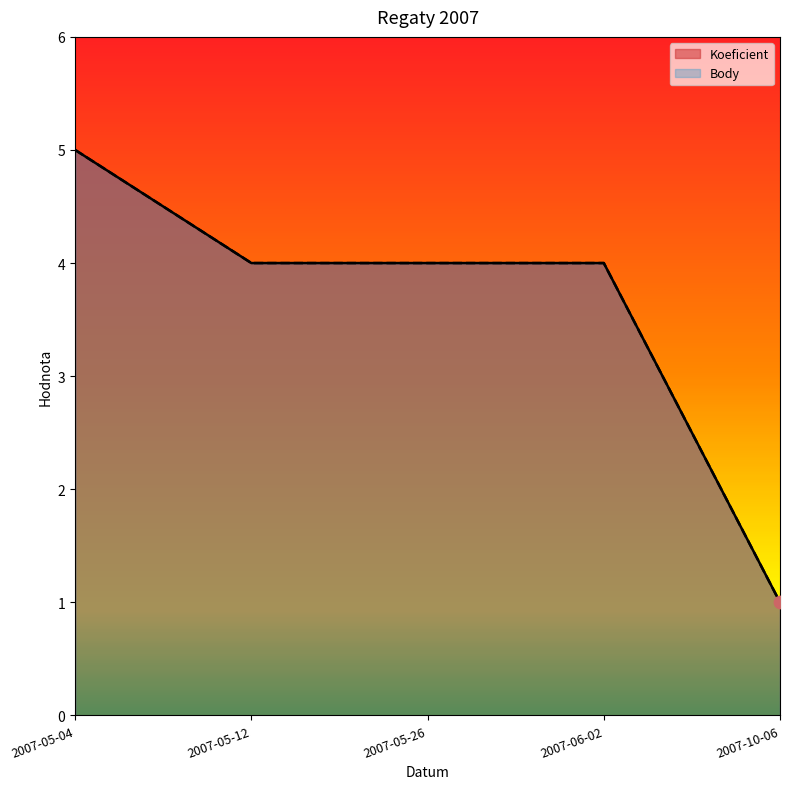

Which series contains the highest Y value?

Koeficient